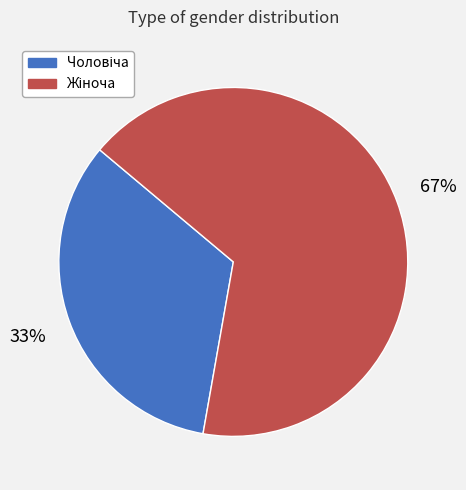

How many segments does this pie chart have?

2